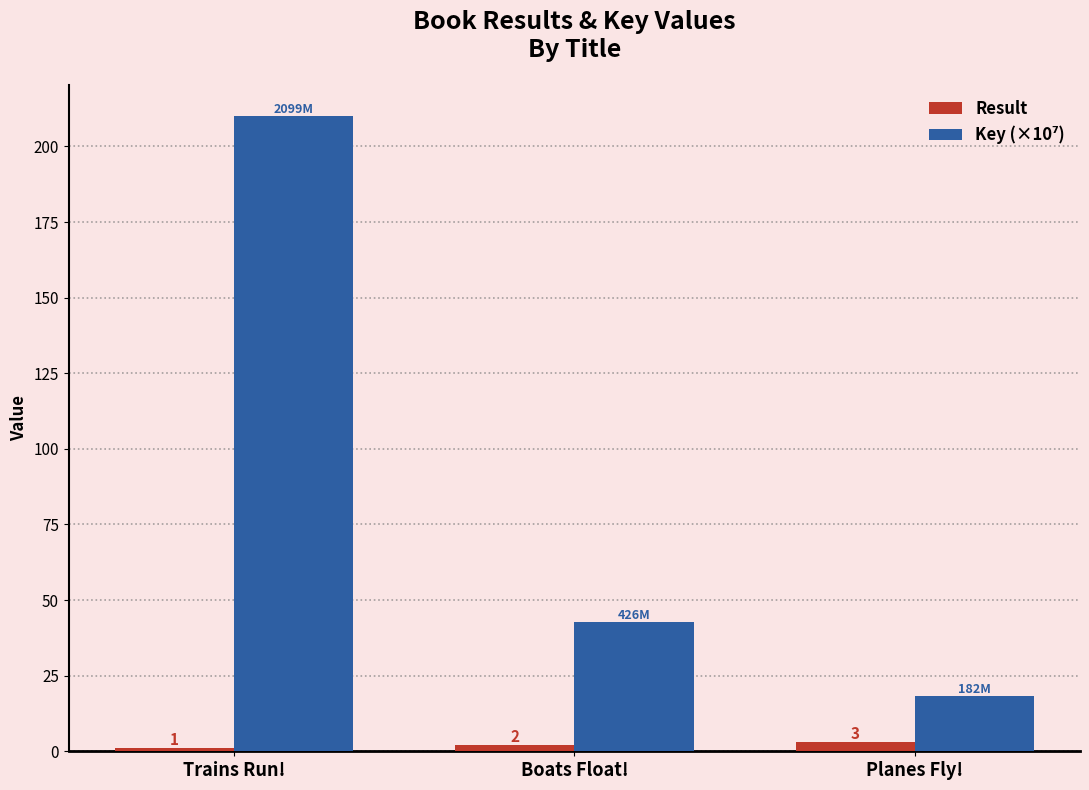

The value of Result at Planes Fly! is 3.0. True or false?

True